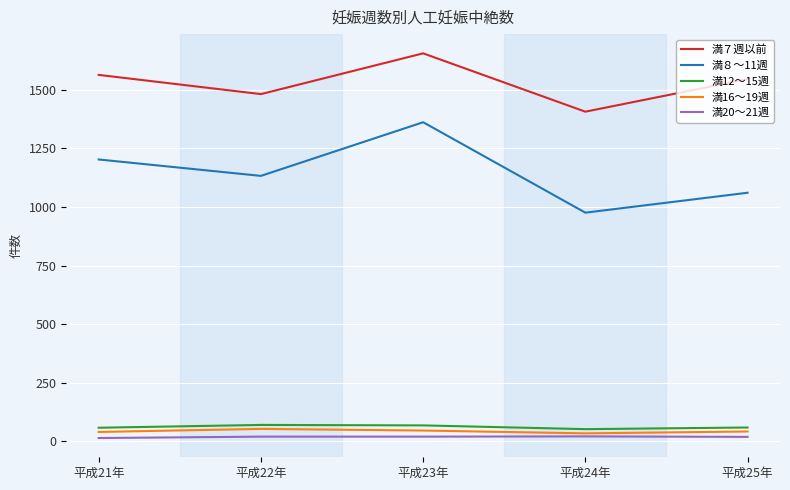

What are all the series names shown in the legend?

満７週以前, 満８～11週, 満12～15週, 満16～19週, 満20～21週